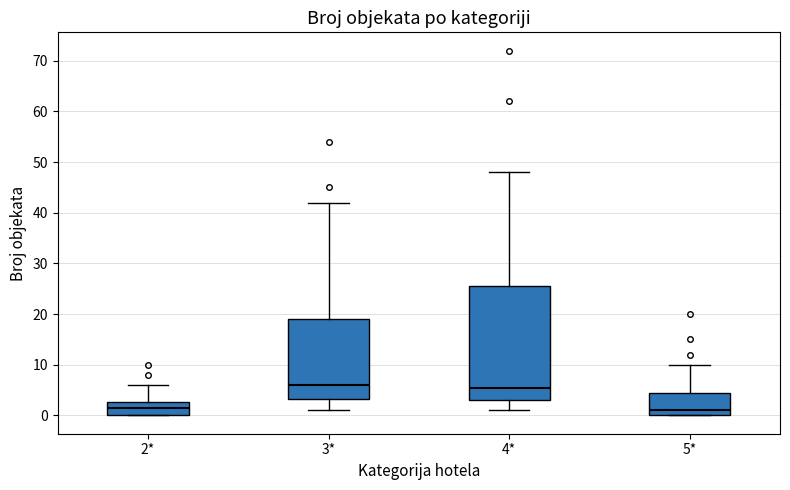

Where is the lower edge of the box for 3* on the y-axis? The values are not printed on the chart, so give them approximately, as read against the axis.

3